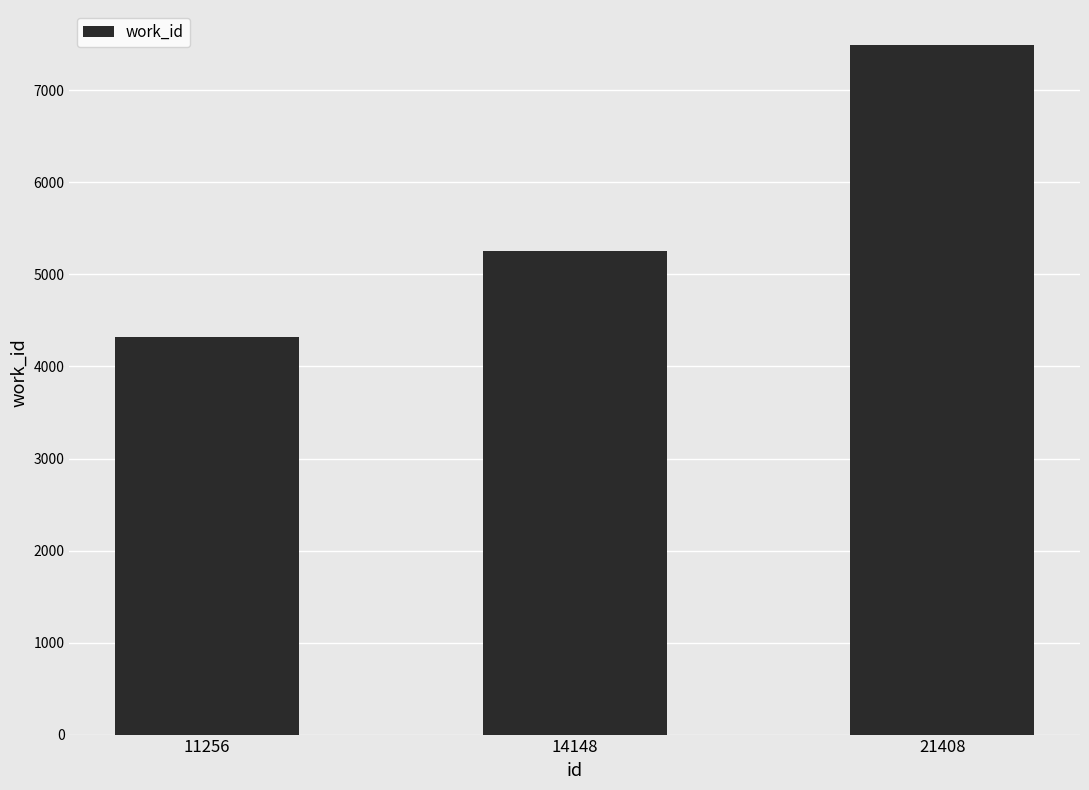

What is the sum of the values at 11256 and 14148?

9570